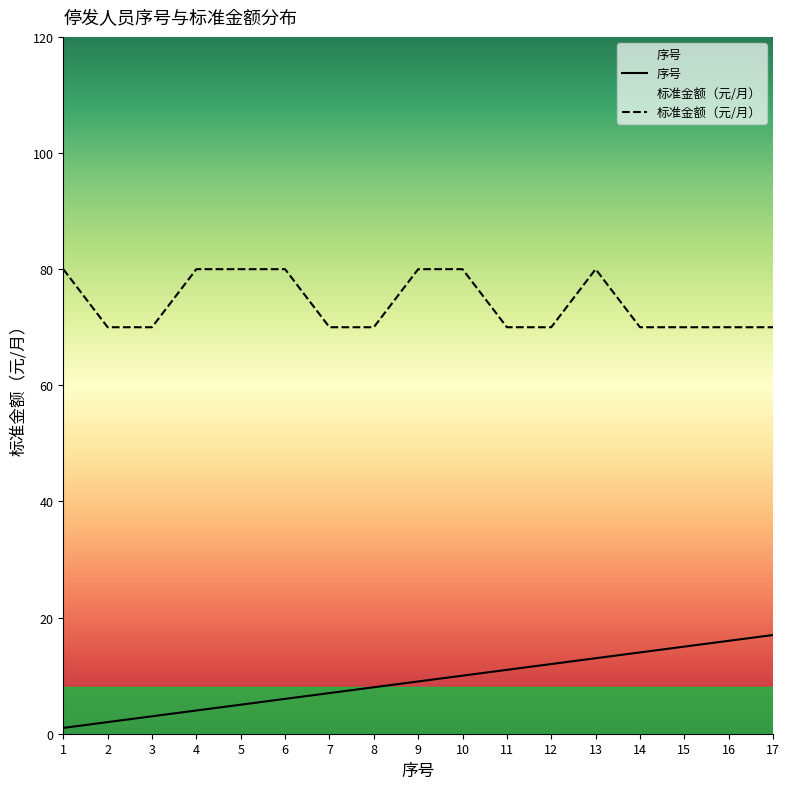

What is the sum of the 序号 values at 12 and 14?

26